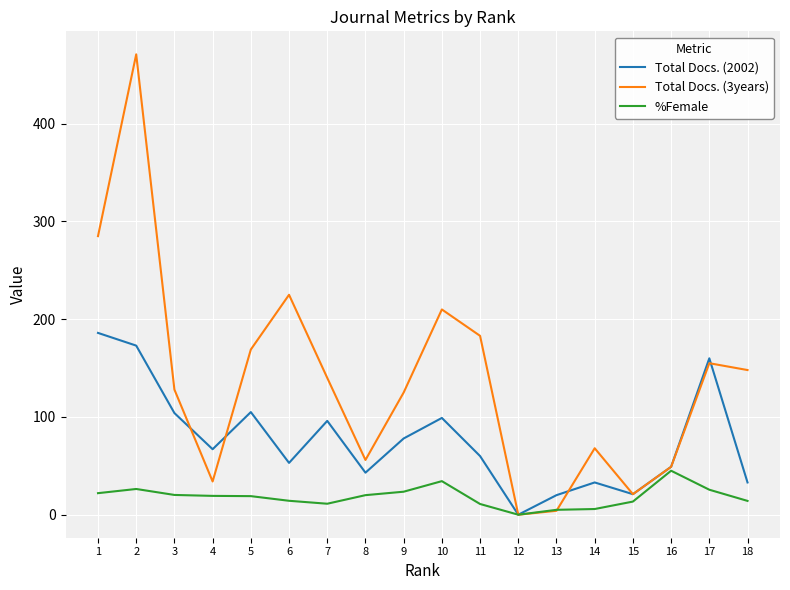

List the series in order of their peak value, lowest first.

%Female, Total Docs. (2002), Total Docs. (3years)